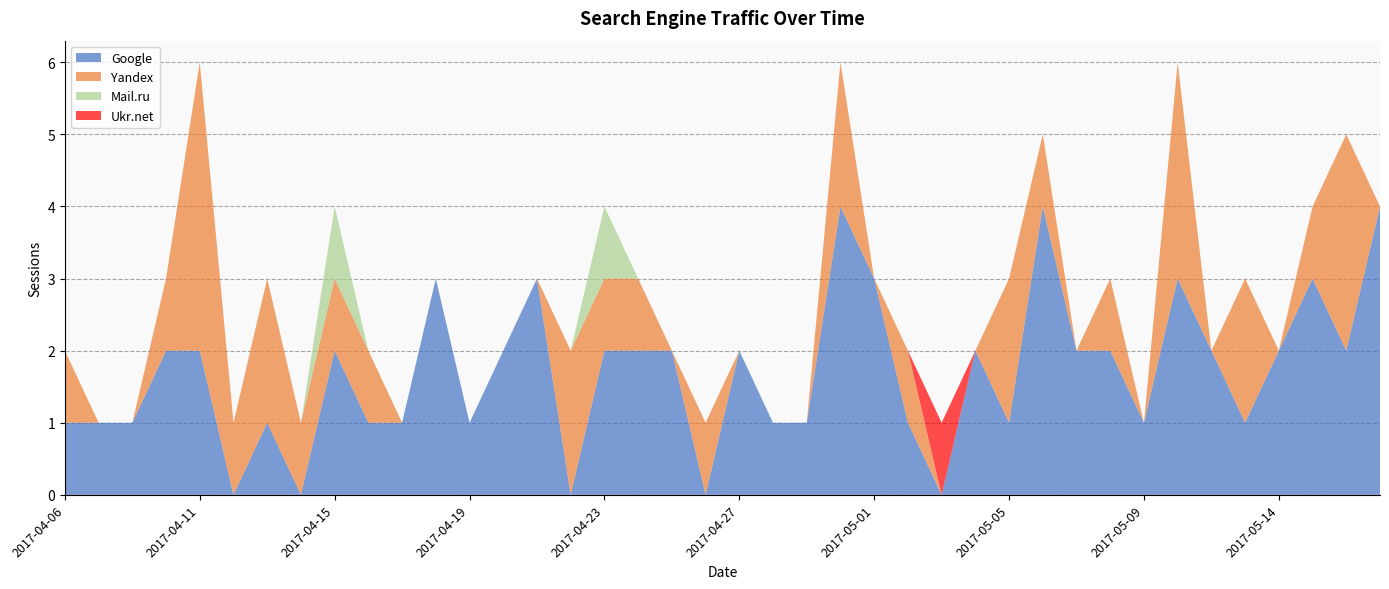

Reading left to right, extract all data points from this chart.

Google: 1	1	1	2	2	0	1	0	2	1	1	3	1	2	3	0	2	2	2	0	2	1	1	4	3	1	0	2	1	4	2	2	1	3	2	1	2	3	2	4
Yandex: 1	0	0	1	4	1	2	1	1	1	0	0	0	0	0	2	1	1	0	1	0	0	0	2	0	1	0	0	2	1	0	1	0	3	0	2	0	1	3	0
Mail.ru: 0	0	0	0	0	0	0	0	1	0	0	0	0	0	0	0	1	0	0	0	0	0	0	0	0	0	0	0	0	0	0	0	0	0	0	0	0	0	0	0
Ukr.net: 0	0	0	0	0	0	0	0	0	0	0	0	0	0	0	0	0	0	0	0	0	0	0	0	0	0	1	0	0	0	0	0	0	0	0	0	0	0	0	0